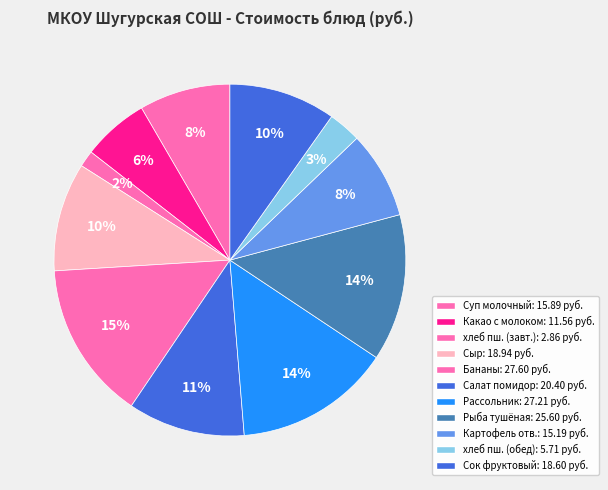

How many segments does this pie chart have?

11